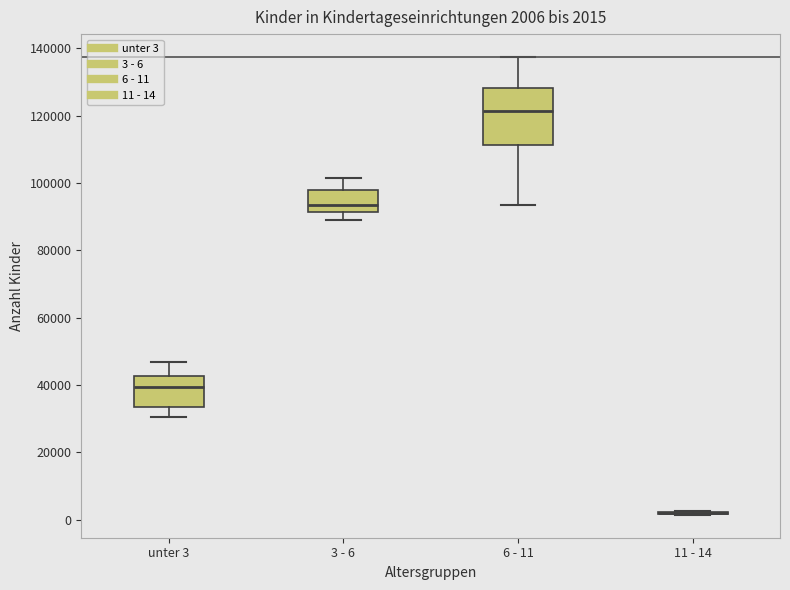

Which box is the tallest, from its lower edge to its upper edge?

6 - 11